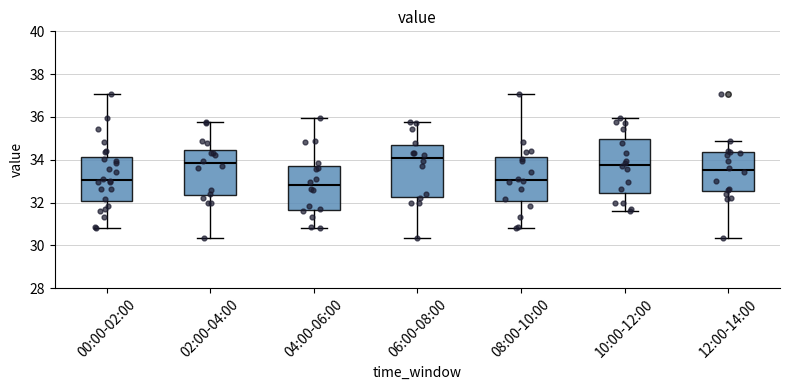

Reading left to right, read every box against the y-axis: the position of its median line, the range the box covers, and the ends of its whiskers. The values are not printed on the chart, so give them approximately, as read against the axis.

00:00-02:00: median 33.0, box 32.0 to 34.2, whiskers 30.8 to 37.0
02:00-04:00: median 33.8, box 32.4 to 34.4, whiskers 30.4 to 35.8
04:00-06:00: median 32.8, box 31.6 to 33.6, whiskers 30.8 to 36.0
06:00-08:00: median 34.0, box 32.2 to 34.6, whiskers 30.4 to 35.8
08:00-10:00: median 33.0, box 32.0 to 34.2, whiskers 30.8 to 37.0
10:00-12:00: median 33.8, box 32.4 to 35.0, whiskers 31.6 to 36.0
12:00-14:00: median 33.6, box 32.6 to 34.4, whiskers 30.4 to 34.8